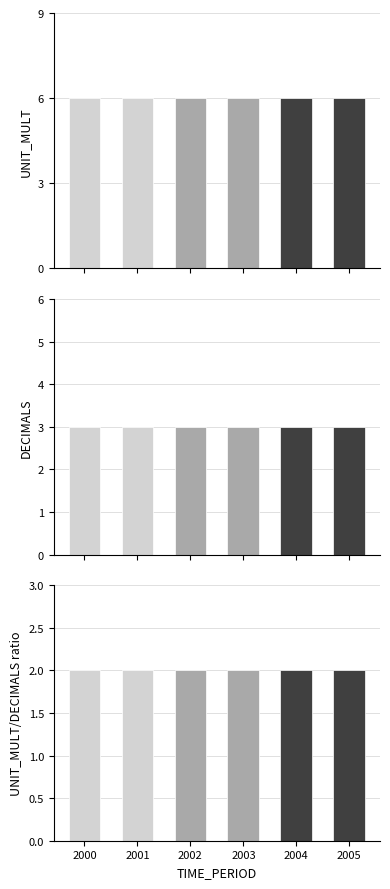

The value of DECIMALS at 2005 is 2. True or false?

False